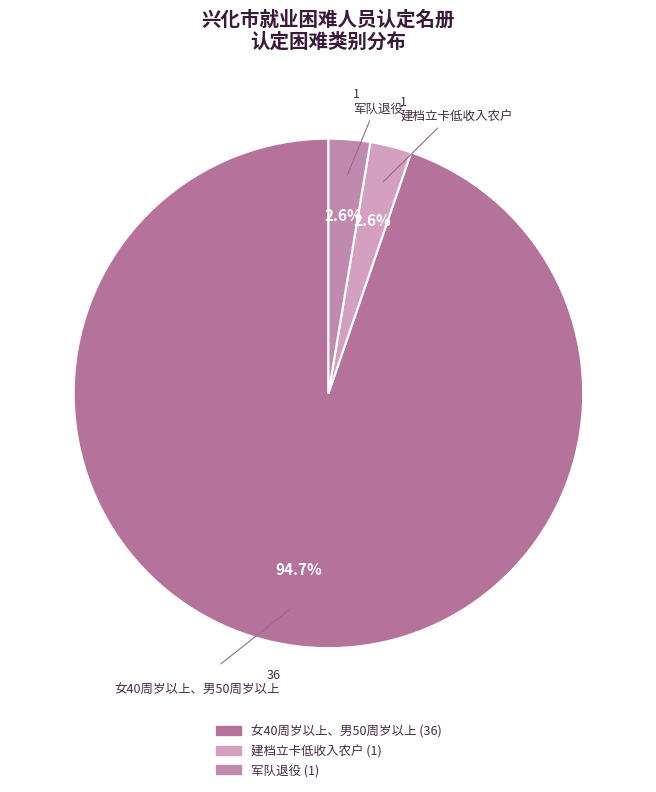

What percentage is the 军队退役 slice, to the nearest percent?

3%